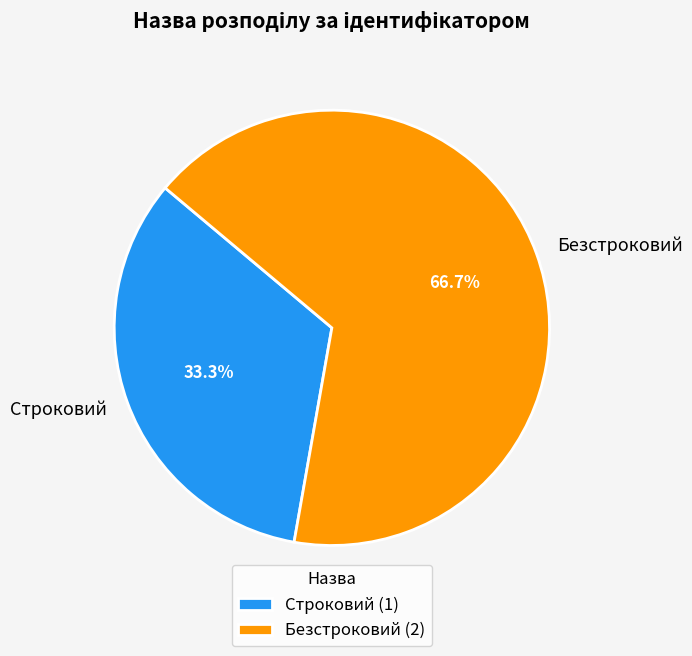

Approximately how many times larger is the value at Безстроковий compared to Строковий?

2.0